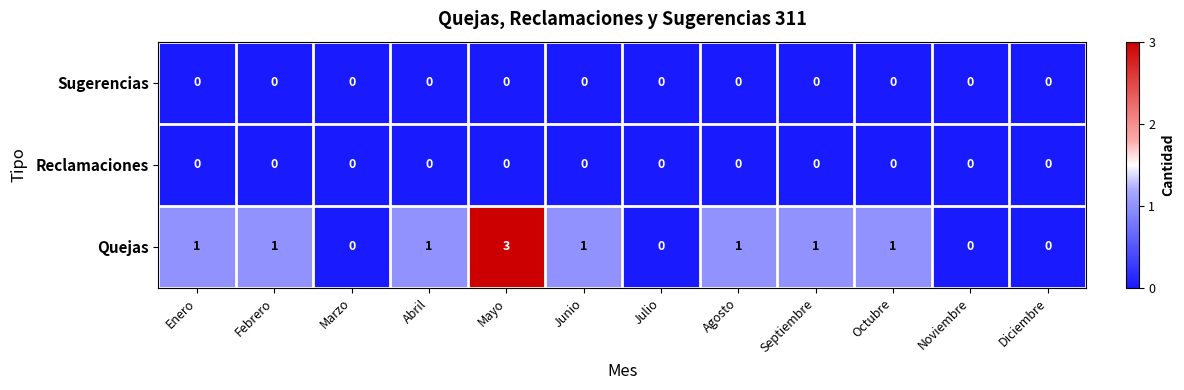

At which category does the chart reach its peak across all series?

Mayo